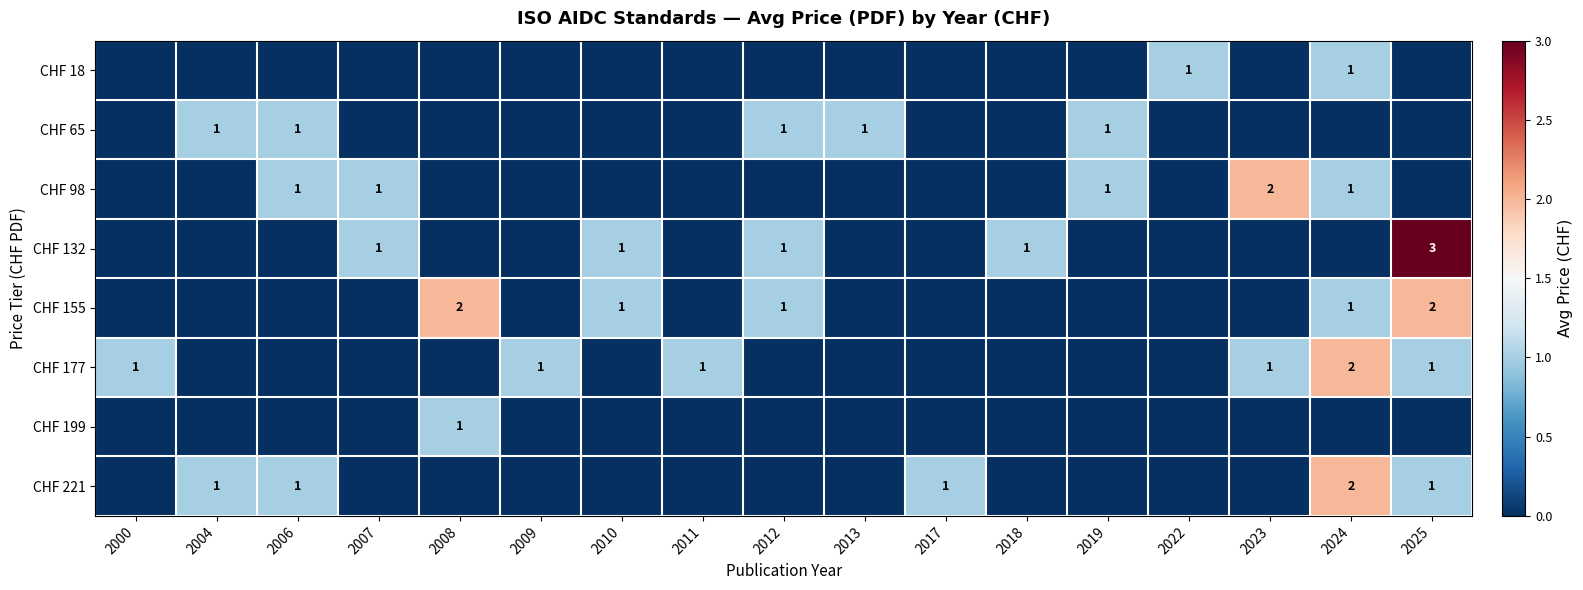

The value of CHF 177 at 2022 is 1. True or false?

False